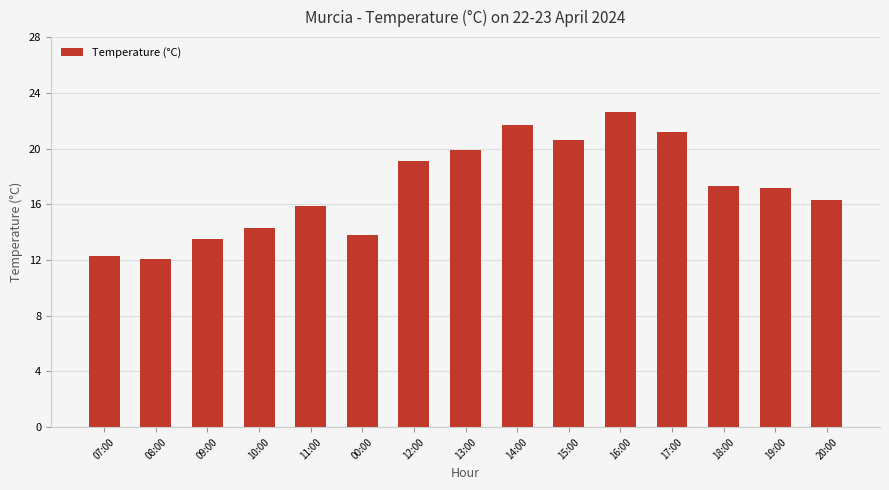

How many categories are shown in the chart?

15